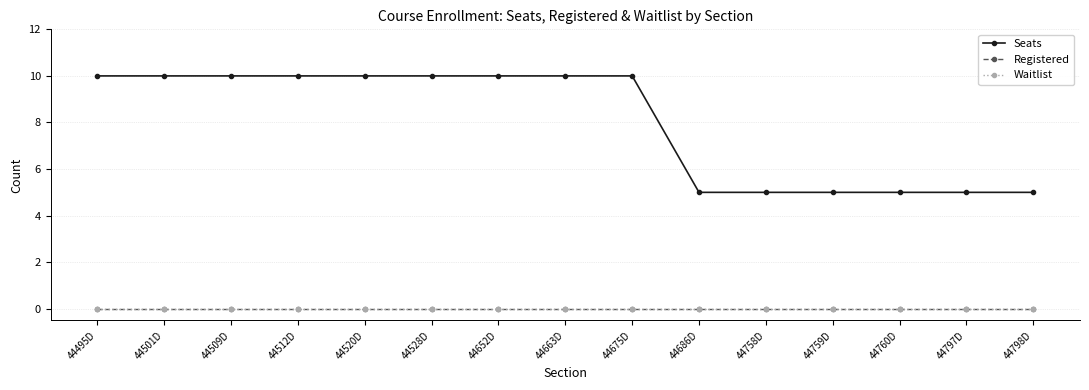

True or false: Waitlist and Registered cross at least once.

False